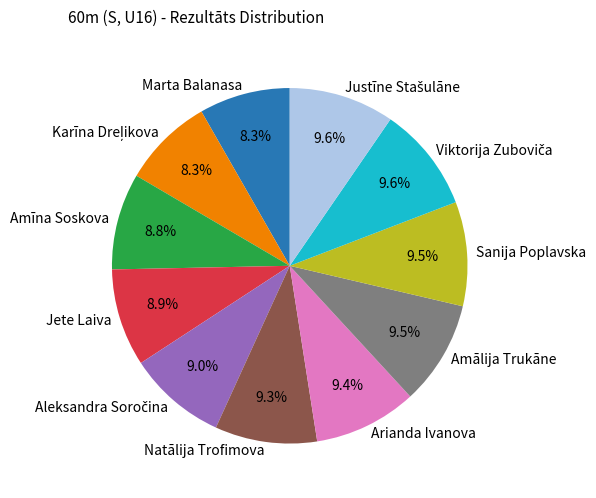

How many slices are in this pie chart?

11